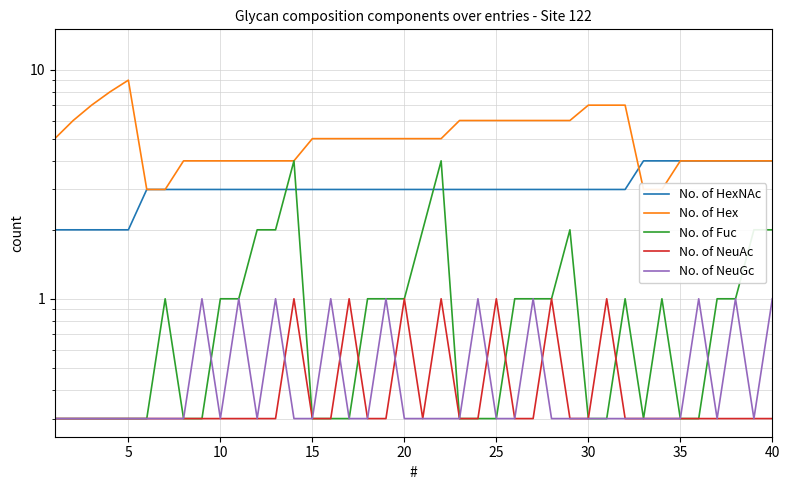

Reading left to right, extract all data points from this chart.

No. of HexNAc: 2.0	2.0	2.0	2.0	2.0	3.0	3.0	3.0	3.0	3.0	3.0	3.0	3.0	3.0	3.0	3.0	3.0	3.0	3.0	3.0	3.0	3.0	3.0	3.0	3.0	3.0	3.0	3.0	3.0	3.0	3.0	3.0	4.0	4.0	4.0	4.0	4.0	4.0	4.0	4.0
No. of Hex: 5.0	6.0	7.0	8.0	9.0	3.0	3.0	4.0	4.0	4.0	4.0	4.0	4.0	4.0	5.0	5.0	5.0	5.0	5.0	5.0	5.0	5.0	6.0	6.0	6.0	6.0	6.0	6.0	6.0	7.0	7.0	7.0	3.0	3.0	4.0	4.0	4.0	4.0	4.0	4.0
No. of Fuc: 0.3	0.3	0.3	0.3	0.3	0.3	1.0	0.3	0.3	1.0	1.0	2.0	2.0	4.0	0.3	0.3	0.3	1.0	1.0	1.0	2.0	4.0	0.3	0.3	0.3	1.0	1.0	1.0	2.0	0.3	0.3	1.0	0.3	1.0	0.3	0.3	1.0	1.0	2.0	2.0
No. of NeuAc: 0.3	0.3	0.3	0.3	0.3	0.3	0.3	0.3	0.3	0.3	0.3	0.3	0.3	1.0	0.3	0.3	1.0	0.3	0.3	1.0	0.3	1.0	0.3	0.3	1.0	0.3	0.3	1.0	0.3	0.3	1.0	0.3	0.3	0.3	0.3	0.3	0.3	0.3	0.3	0.3
No. of NeuGc: 0.3	0.3	0.3	0.3	0.3	0.3	0.3	0.3	1.0	0.3	1.0	0.3	1.0	0.3	0.3	1.0	0.3	0.3	1.0	0.3	0.3	0.3	0.3	1.0	0.3	0.3	1.0	0.3	0.3	0.3	0.3	0.3	0.3	0.3	0.3	1.0	0.3	1.0	0.3	1.0